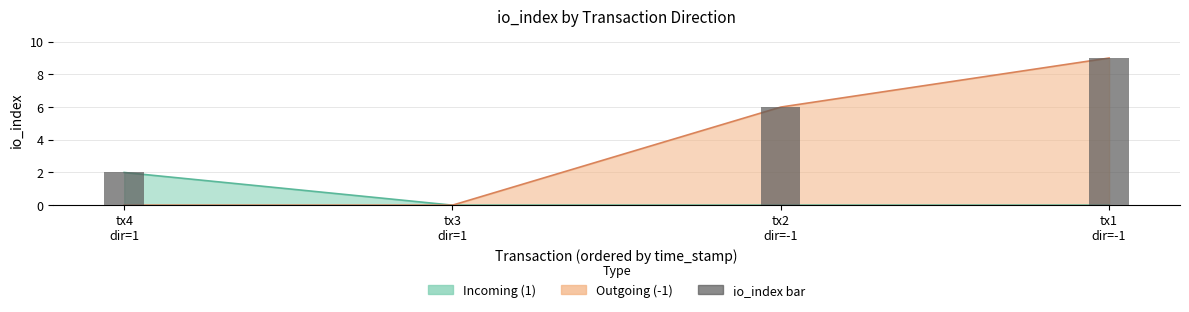

How many bars are there in total?

4